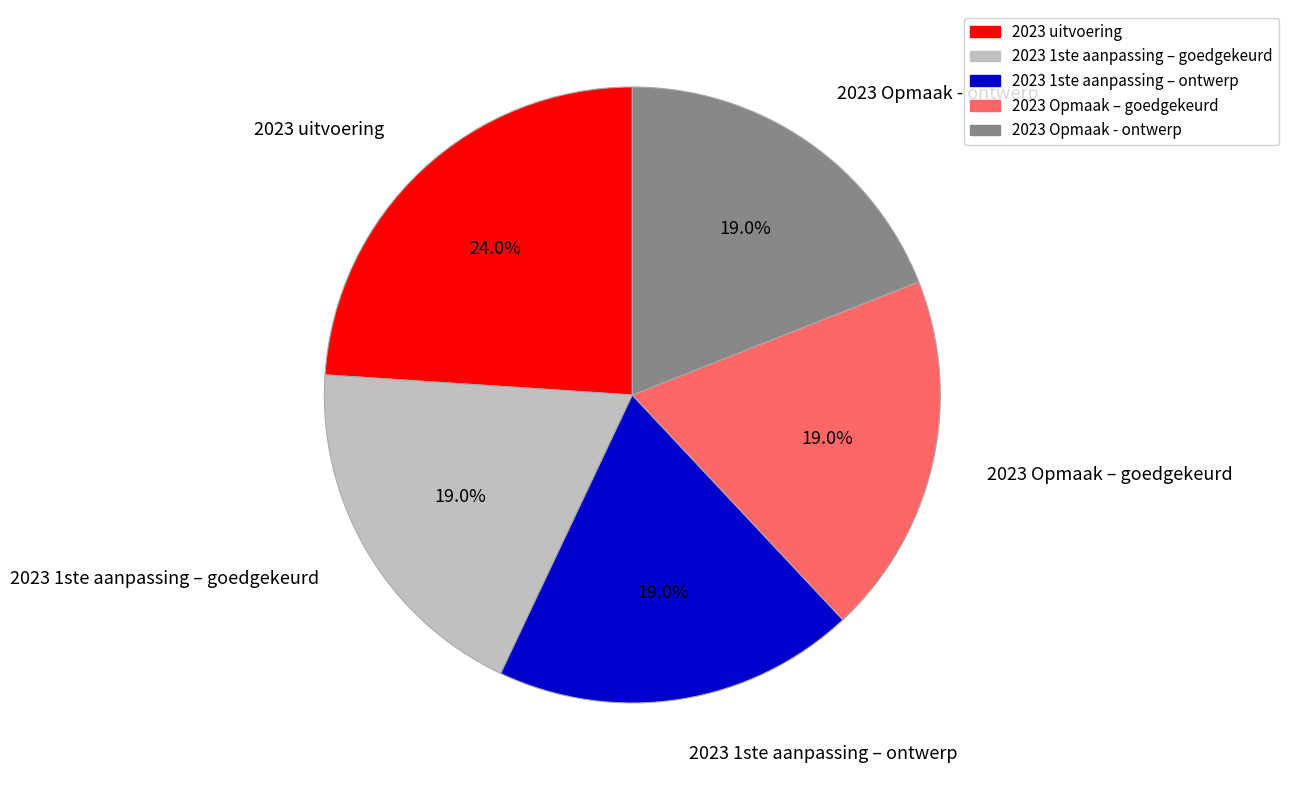

Does any single category account for the majority?

No